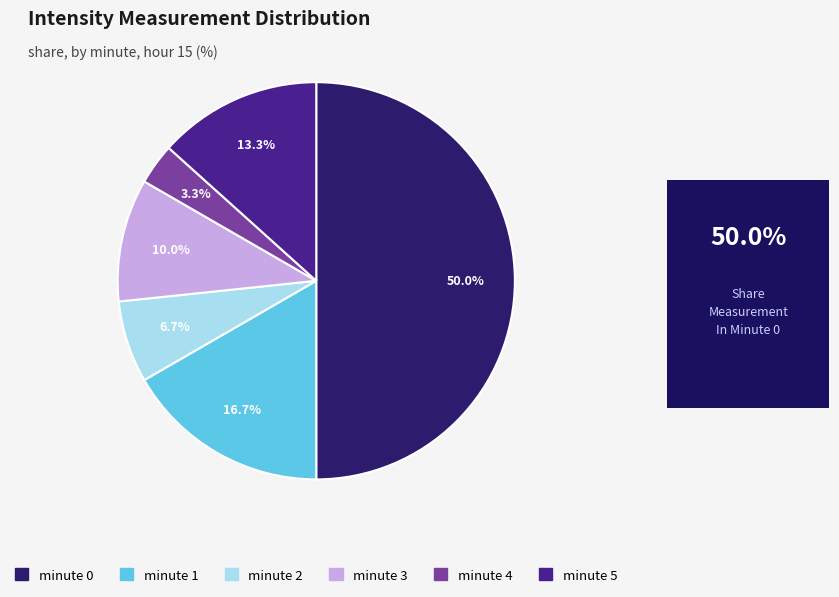

Is it true that minute 2 is 7% of the pie?

True